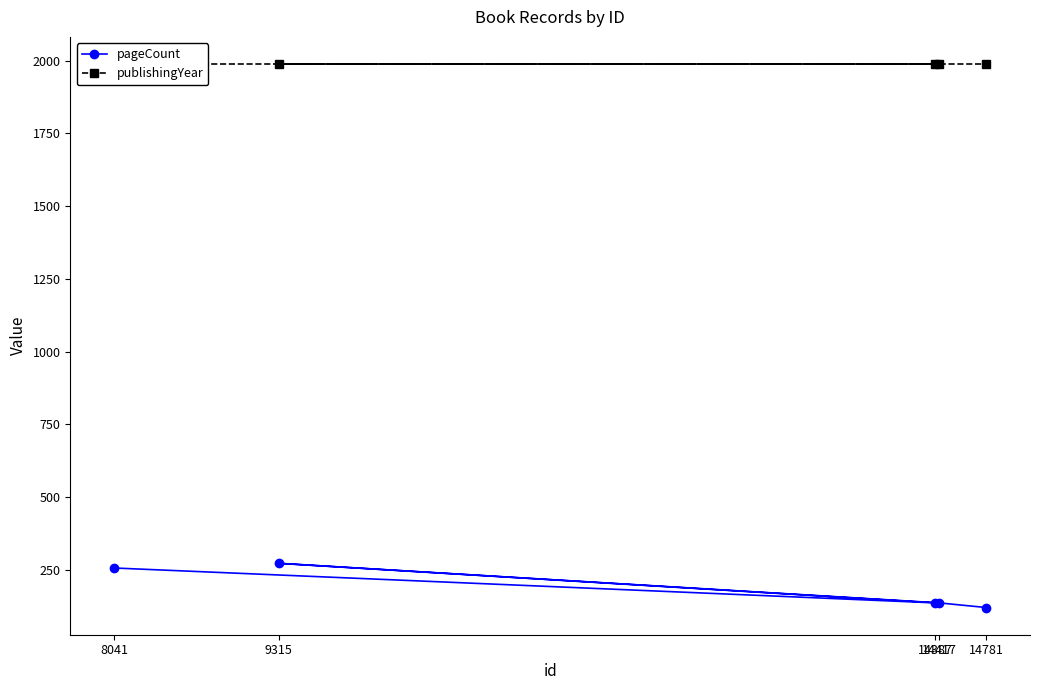

Reading right to left, list all the values displayed in this chart.

pageCount: 120	136	272	136	256
publishingYear: 1988	1988	1988	1988	1988